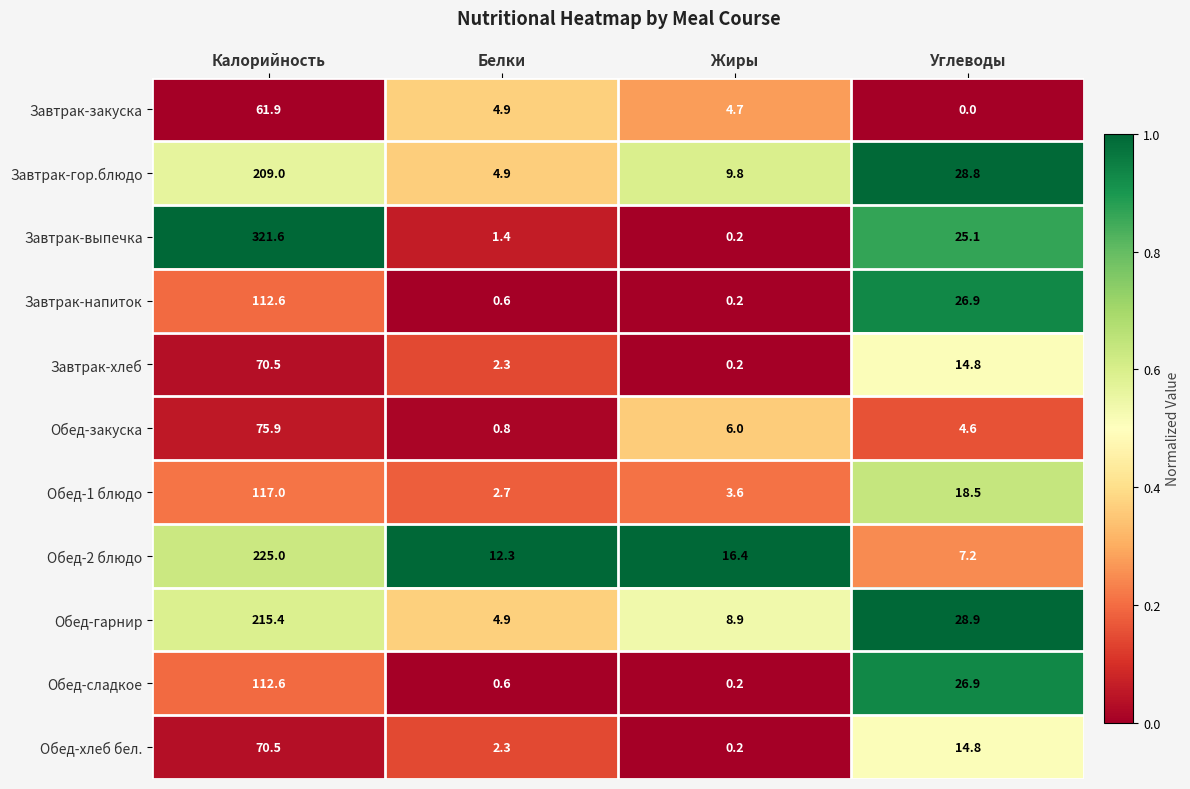

Which series has the largest range (max minus min)?

Завтрак-выпечка